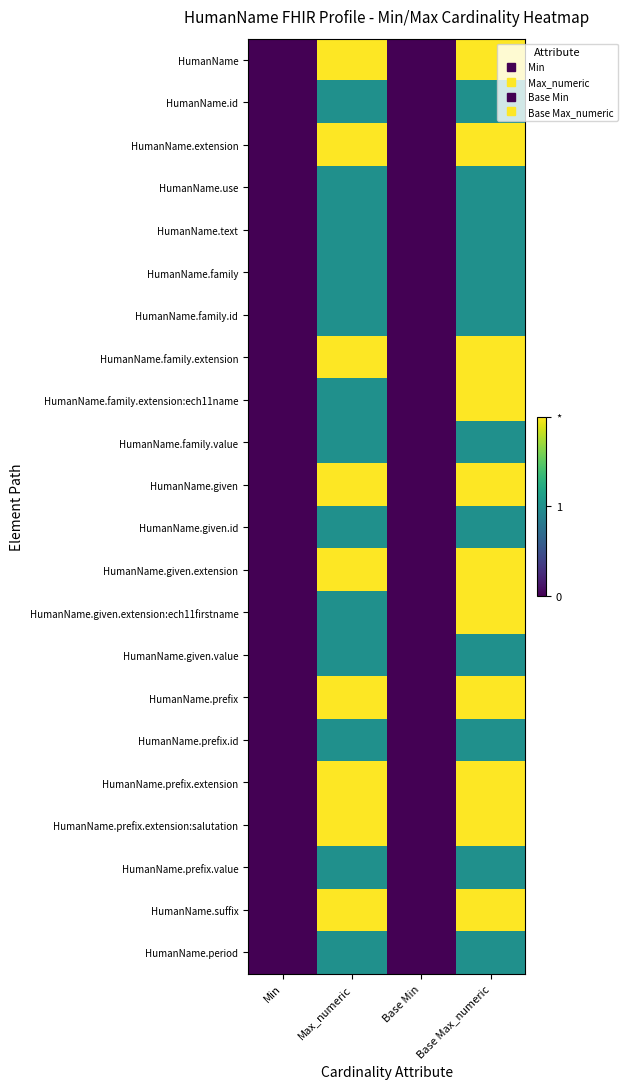

What is the total value across all series at Max_numeric?

31